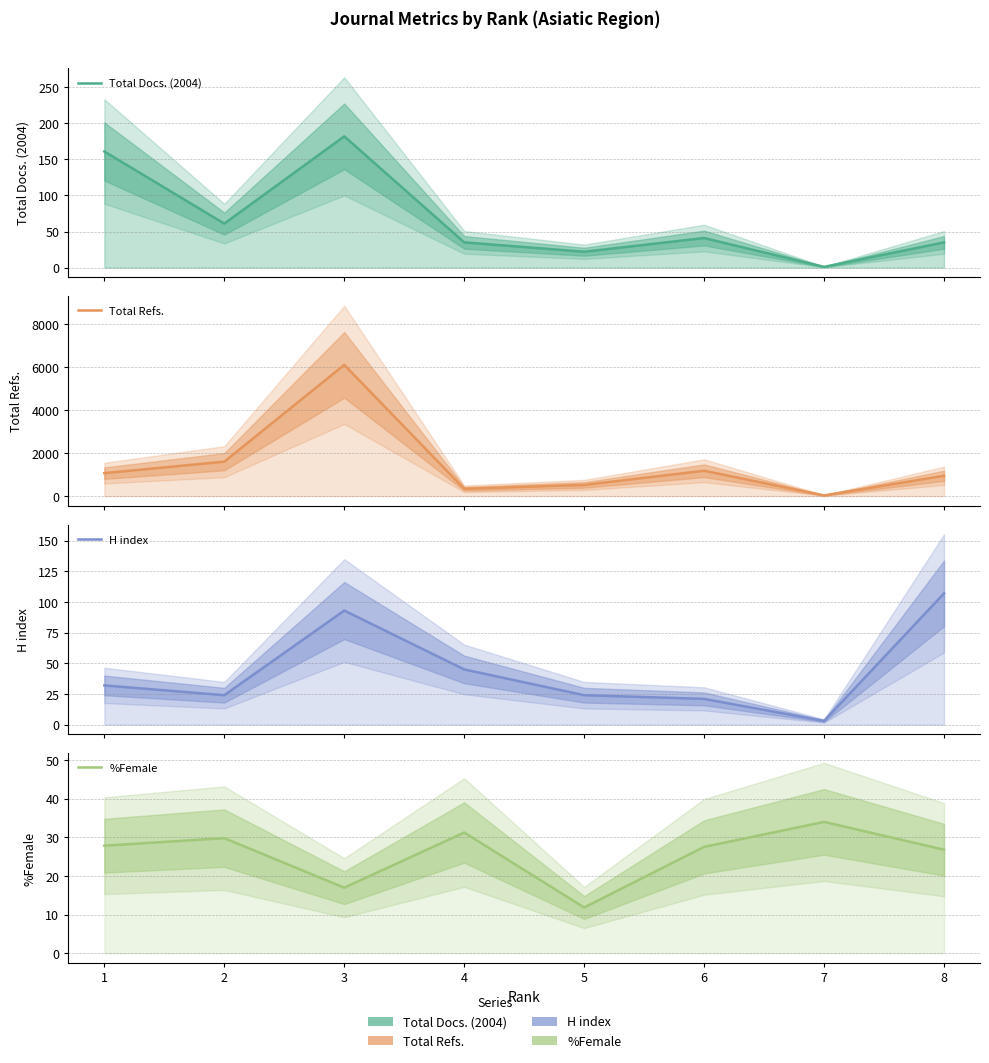

What is the sum of all H index values?

349.0